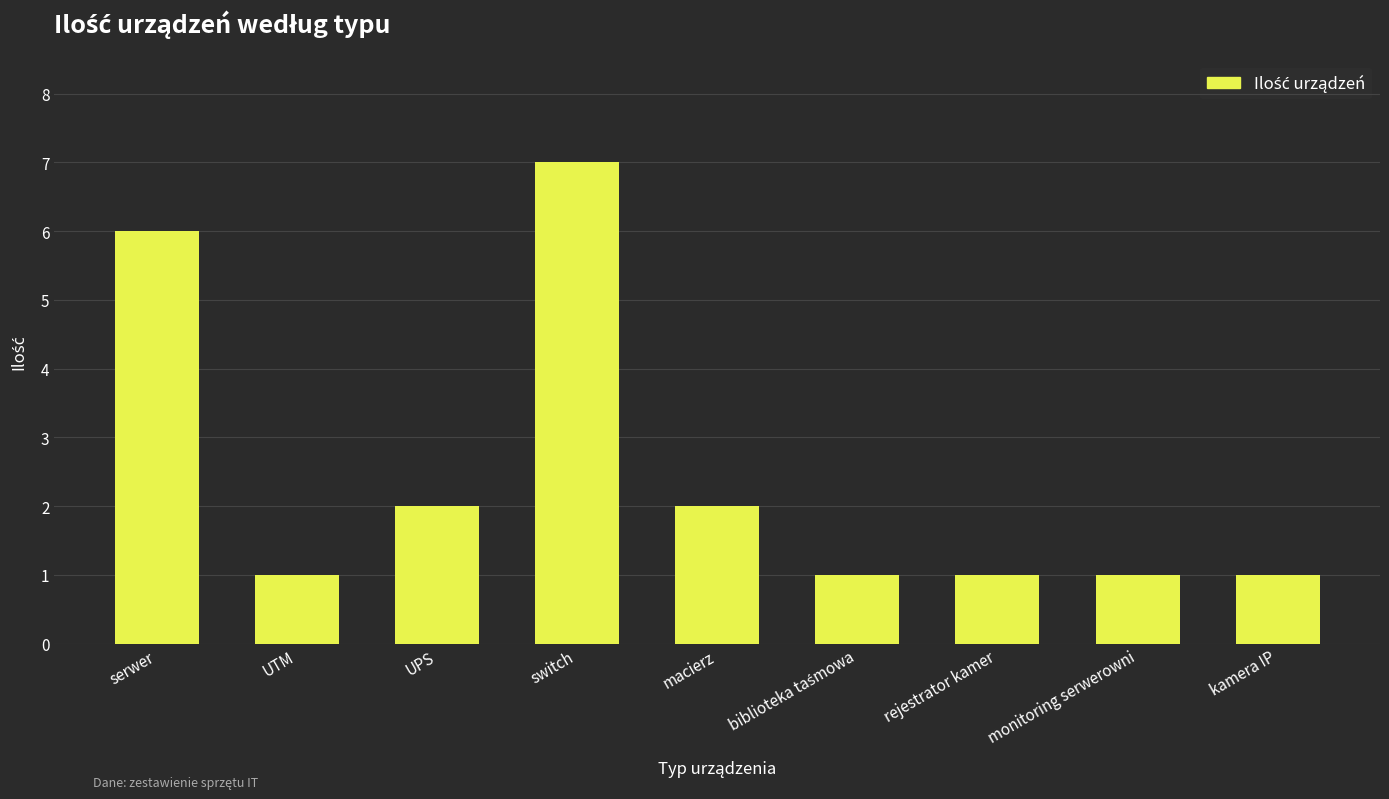

What is the difference between the maximum and minimum values?

6